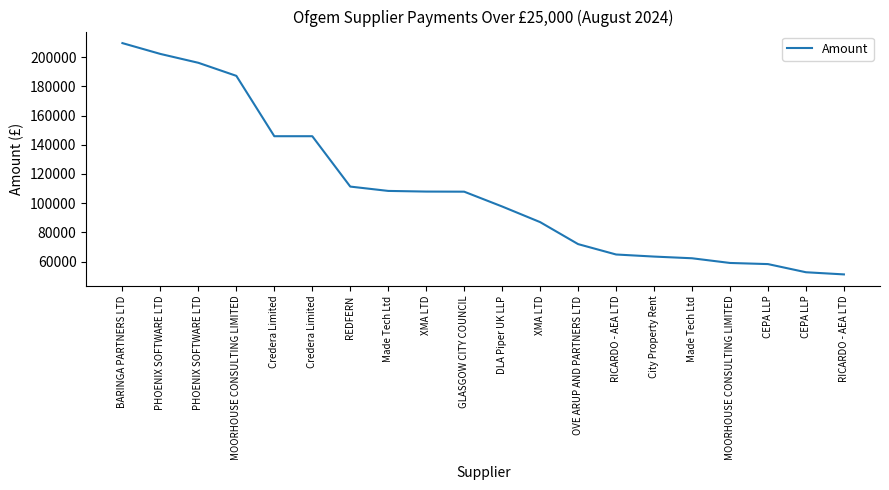

What is the maximum value shown in the chart?

209574.6